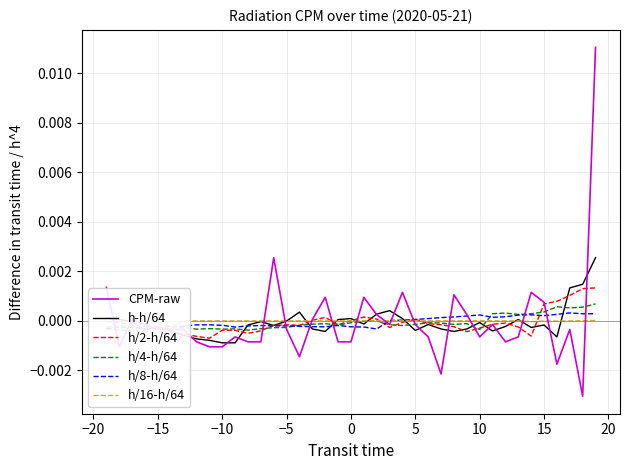

Reading right to left, extract all data points from this chart.

CPM-raw: 0.0	-0.0	-0.0	-0.0	0.0	0.0	-0.0	-0.0	-0.0	-0.0	0.0	0.0	-0.0	-0.0	-0.0	0.0	-0.0	0.0	0.0	-0.0	-0.0	0.0	0.0	-0.0	-0.0	0.0	-0.0	-0.0	-0.0	-0.0	-0.0	-0.0	-0.0	-0.0	-0.0	-0.0	0.0	-0.0	0.0
h-h/64: 0.0	0.0	0.0	-0.0	-0.0	-0.0	0.0	-0.0	-0.0	-0.0	-0.0	-0.0	-0.0	-0.0	-0.0	0.0	0.0	0.0	-0.0	0.0	0.0	-0.0	-0.0	0.0	-0.0	-0.0	-0.0	-0.0	-0.0	-0.0	-0.0	-0.0	-0.0	-0.0	-0.0	-0.0	-0.0	0.0	0.0
h/2-h/64: 0.0	0.0	0.0	0.0	0.0	-0.0	-0.0	-0.0	-0.0	-0.0	-0.0	-0.0	-0.0	-0.0	0.0	-0.0	-0.0	0.0	0.0	0.0	-0.0	0.0	0.0	-0.0	-0.0	-0.0	-0.0	-0.0	-0.0	-0.0	-0.0	-0.0	-0.0	-0.0	-0.0	-0.0	-0.0	-0.0	-0.0
h/4-h/64: 0.0	0.0	0.0	0.0	0.0	0.0	0.0	0.0	0.0	-0.0	-0.0	-0.0	-0.0	-0.0	-0.0	-0.0	-0.0	-0.0	-0.0	-0.0	-0.0	-0.0	-0.0	-0.0	-0.0	-0.0	-0.0	-0.0	-0.0	-0.0	-0.0	-0.0	-0.0	-0.0	-0.0	-0.0	-0.0	-0.0	-0.0
h/8-h/64: 0.0	0.0	0.0	0.0	0.0	0.0	0.0	0.0	0.0	0.0	0.0	0.0	0.0	0.0	0.0	0.0	0.0	-0.0	-0.0	-0.0	-0.0	-0.0	-0.0	-0.0	-0.0	-0.0	-0.0	-0.0	-0.0	-0.0	-0.0	-0.0	-0.0	-0.0	-0.0	-0.0	-0.0	-0.0	-0.0
h/16-h/64: 0.0	0.0	-0.0	-0.0	-0.0	-0.0	0.0	0.0	0.0	0.0	0.0	0.0	0.0	0.0	0.0	0.0	0.0	0.0	0.0	0.0	0.0	0.0	0.0	0.0	0.0	0.0	0.0	0.0	0.0	0.0	0.0	0.0	0.0	-0.0	-0.0	-0.0	-0.0	-0.0	-0.0